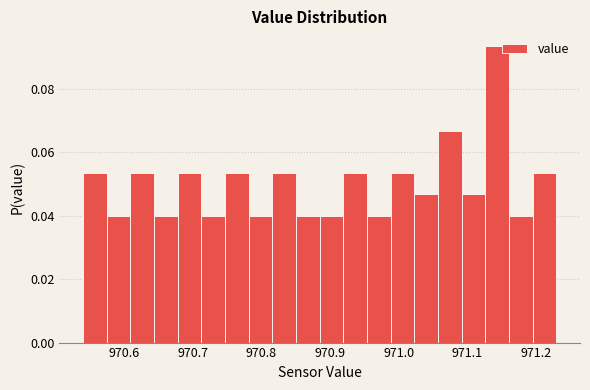

Read against the x-axis, roughly where is the centre of the tallest bar?

971.14